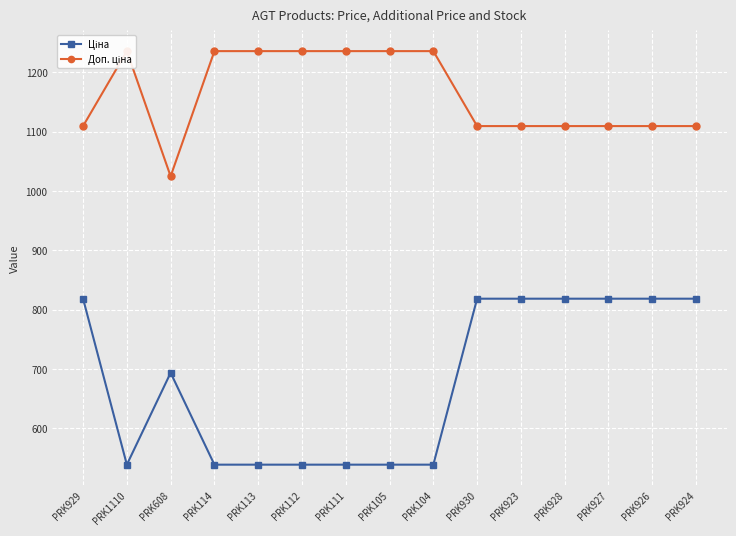

Which has a higher value, PRK105 or PRK111?

PRK105